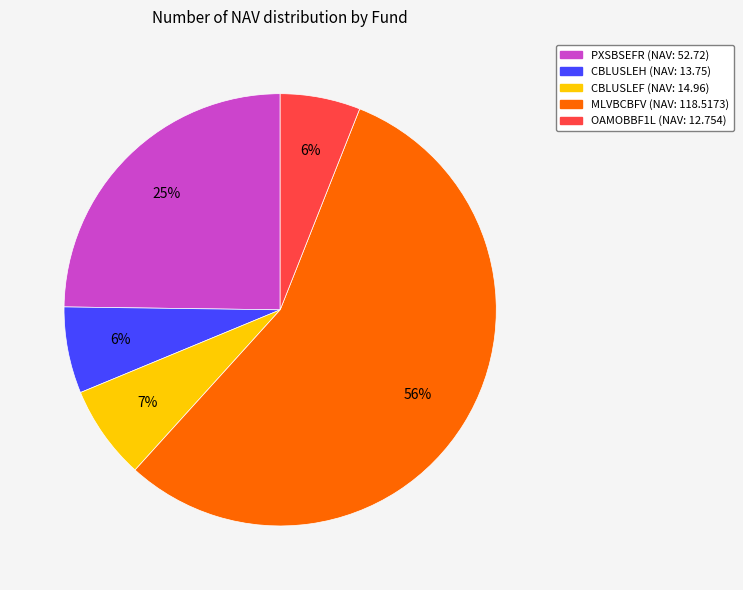

What is the majority slice?

MLVBCBFV